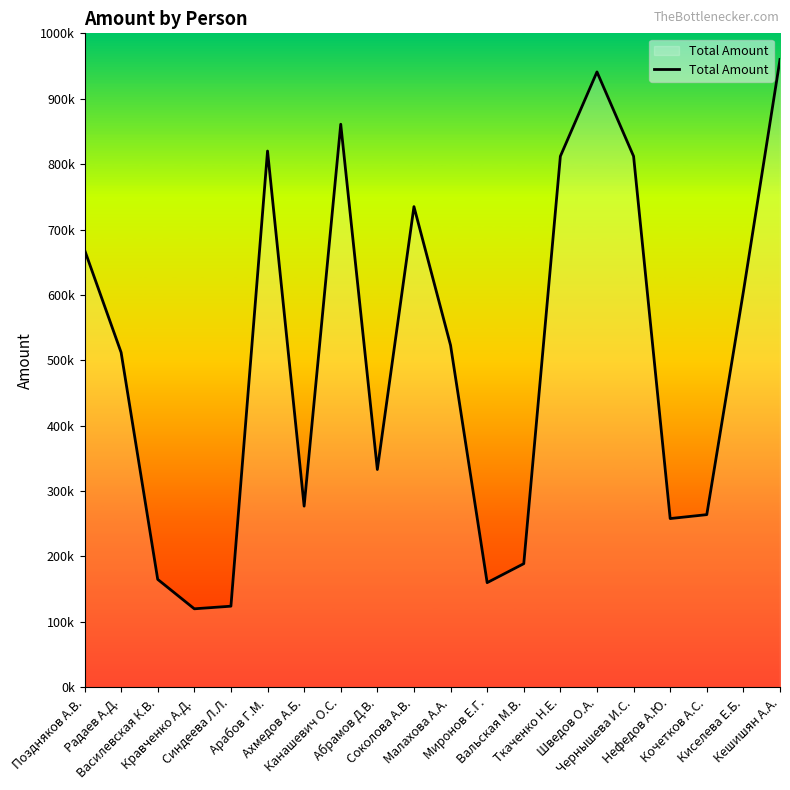

At which label is the value closest to 540000?

Малахова А.А.